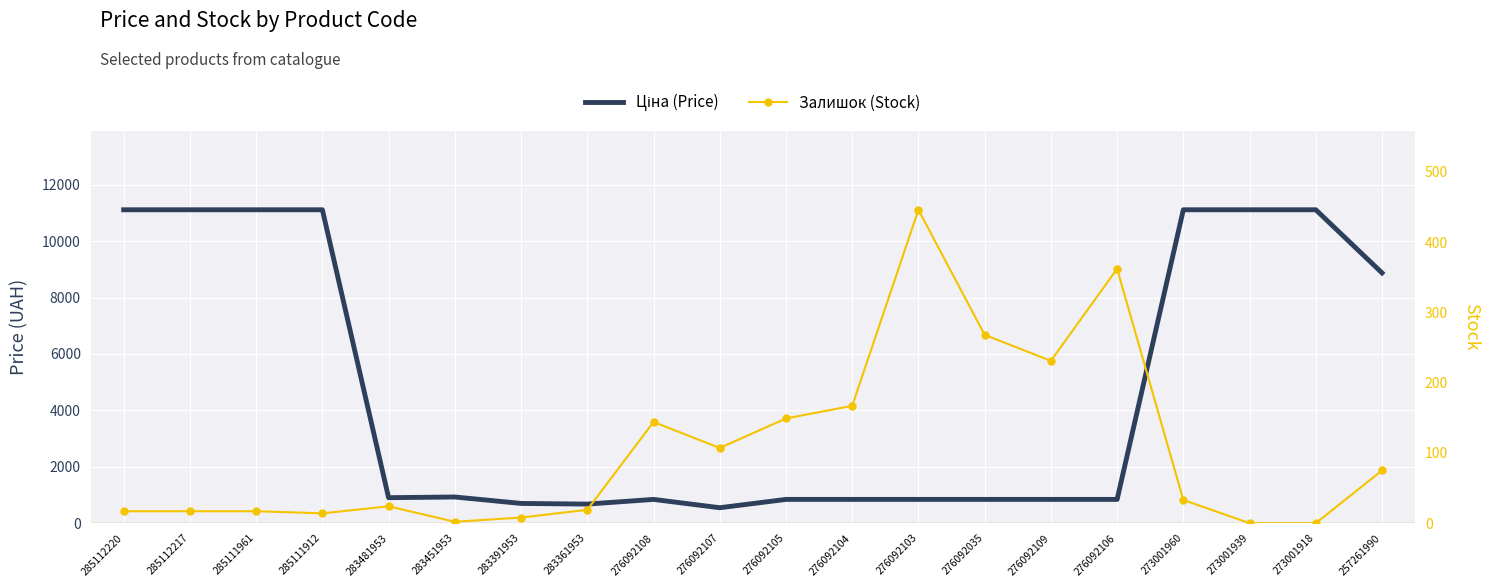

What is the sum of all Залишок (Stock) values?

2100.0